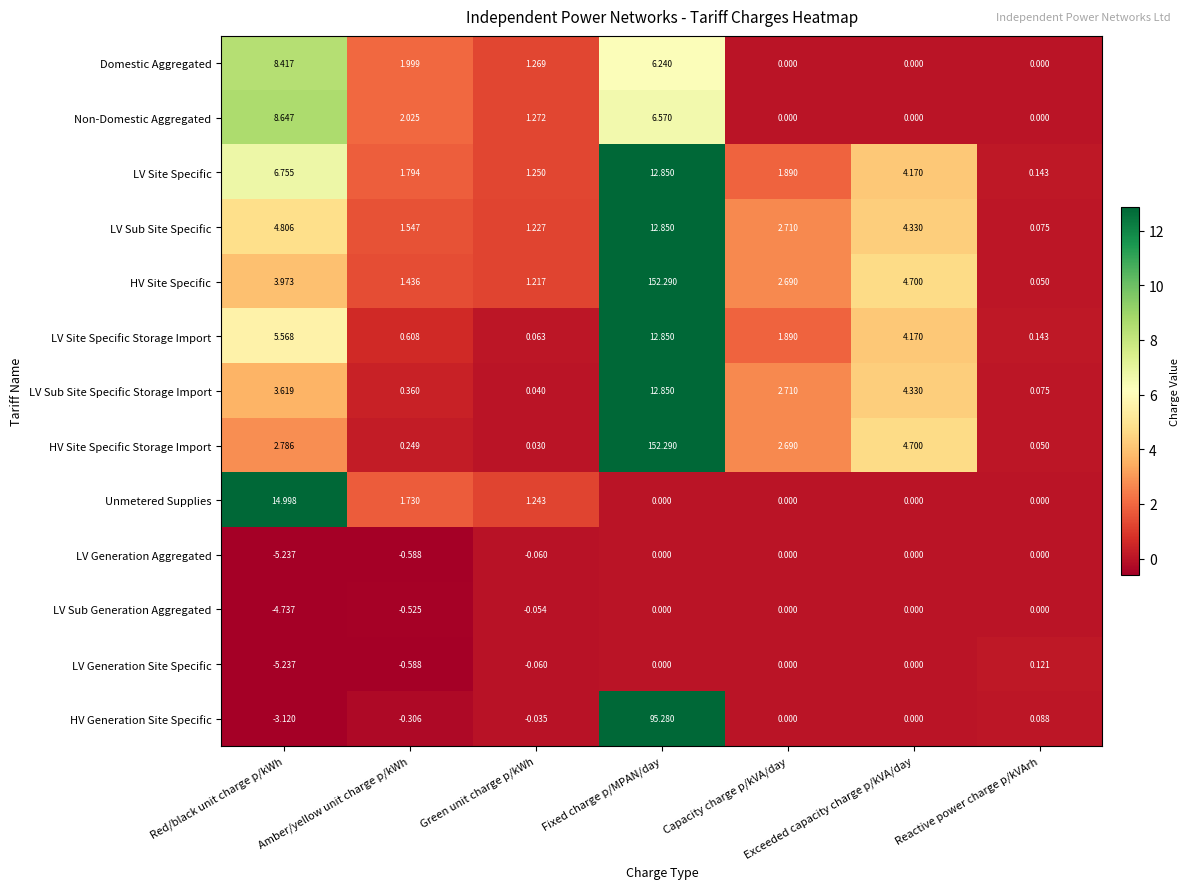

Rank the categories by LV Site Specific value from lowest to highest.

Reactive power charge p/kVArh, Green unit charge p/kWh, Amber/yellow unit charge p/kWh, Capacity charge p/kVA/day, Exceeded capacity charge p/kVA/day, Red/black unit charge p/kWh, Fixed charge p/MPAN/day